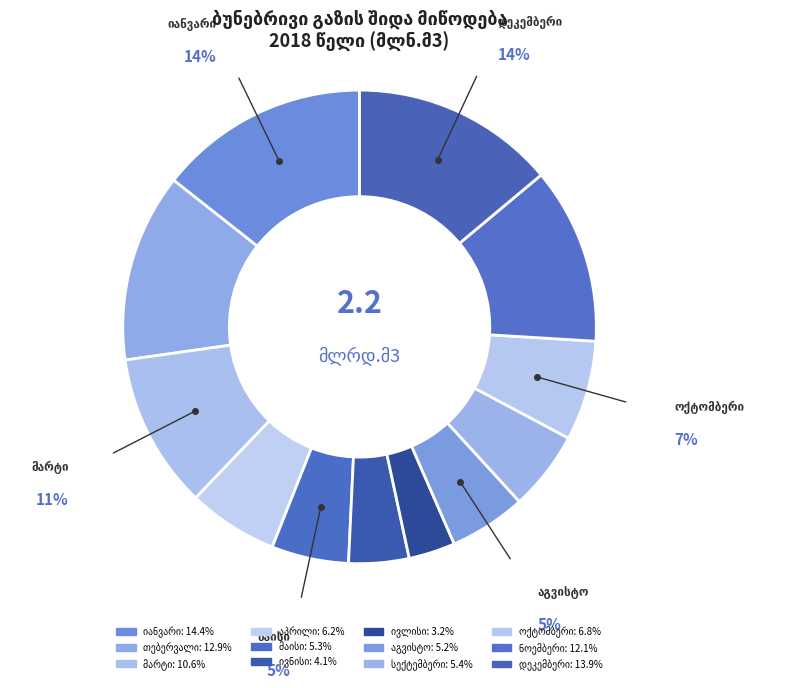

To the nearest percent, what is the average slice percentage?

8%